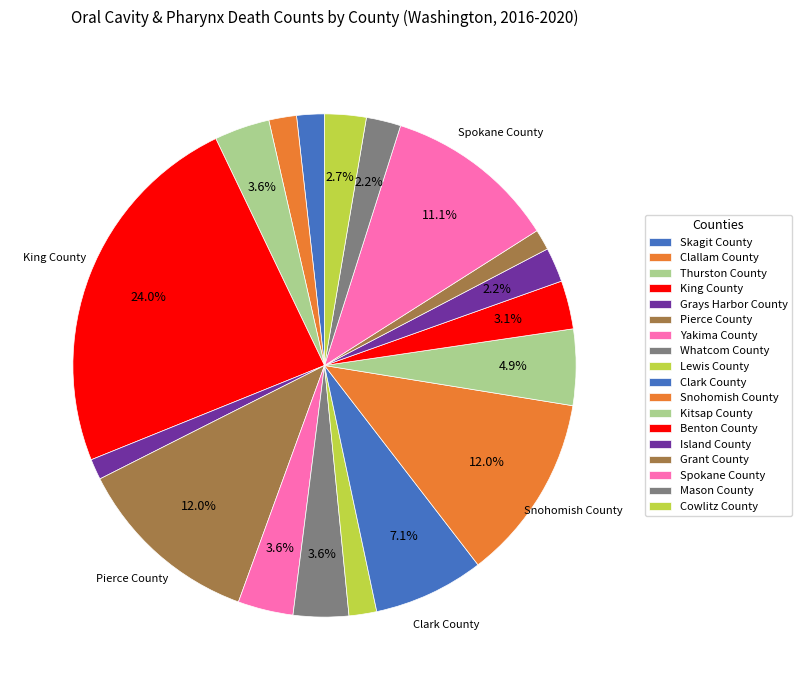

Count the number of slices in the pie.

18